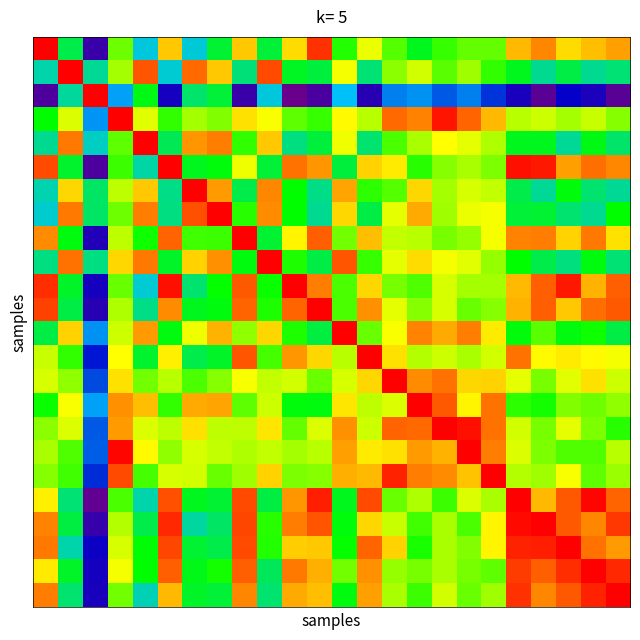

At how many categories does at least one series exceed 0?

24